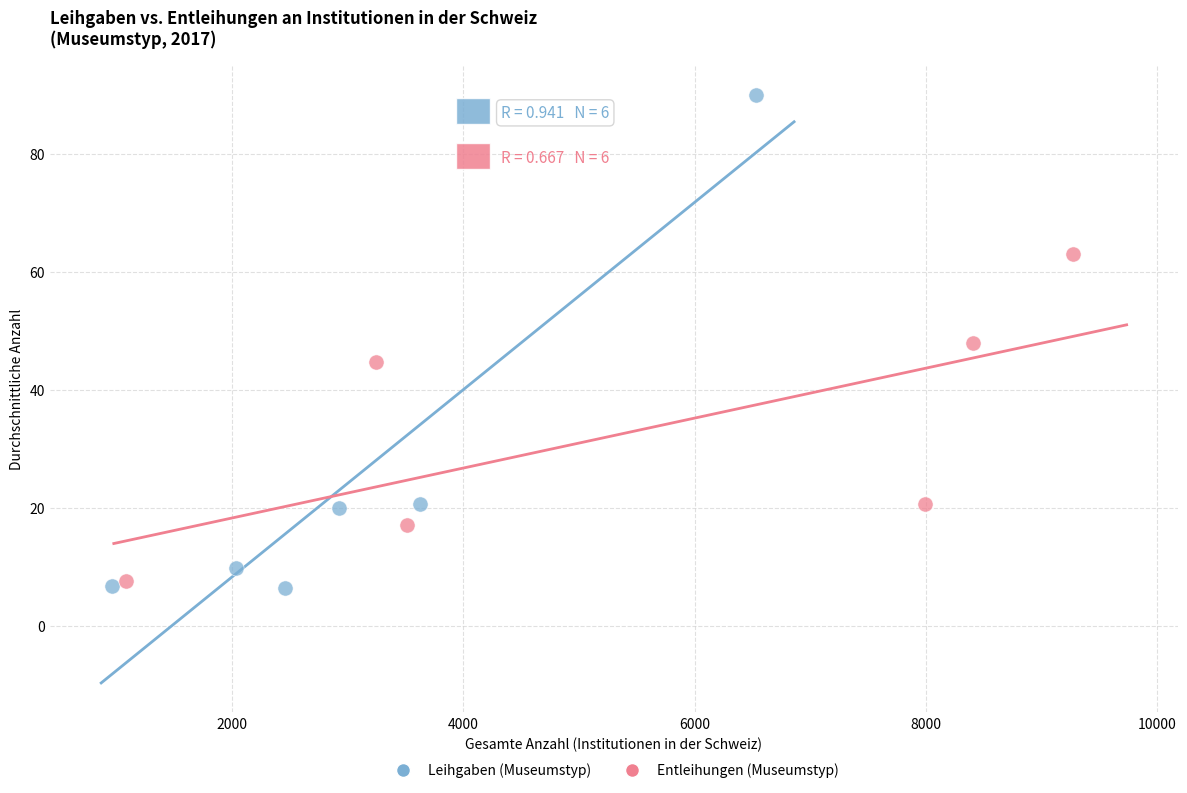

Which series has the largest Y range (max minus min)?

Leihgaben (Museumstyp)